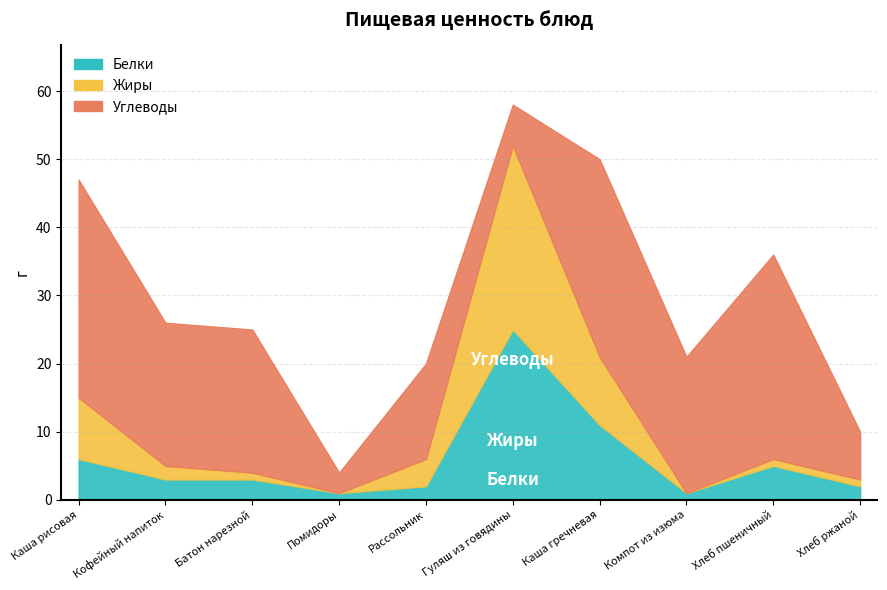

Where is Белки nearest to the value 13?

Каша гречневая